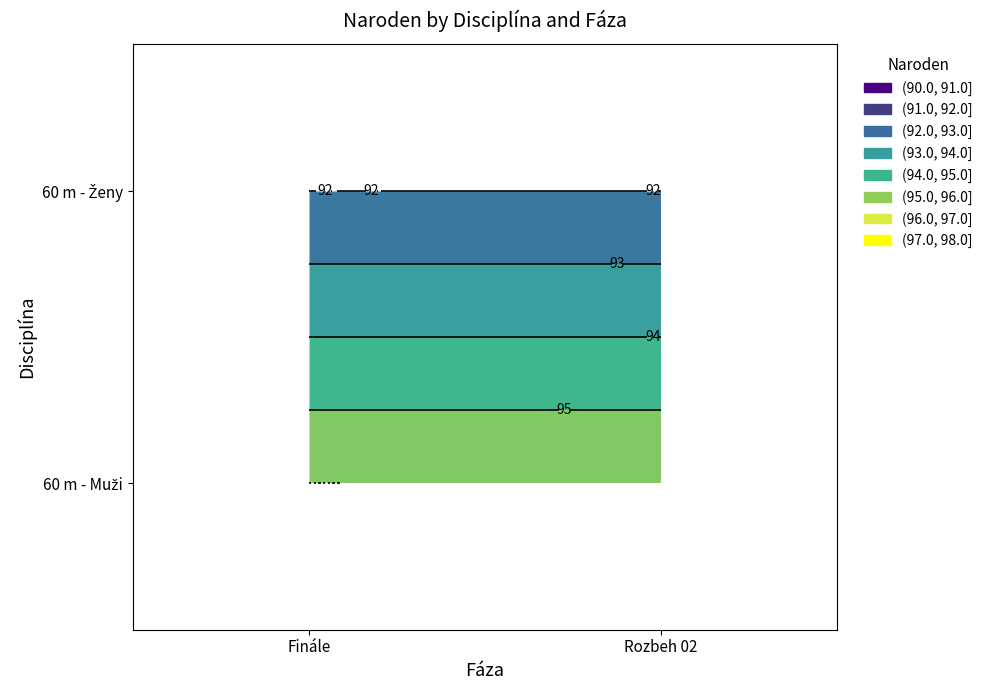

Is the value of 60 m - Muži at Finále greater than the value of 60 m - Ženy at Rozbeh 02?

Yes